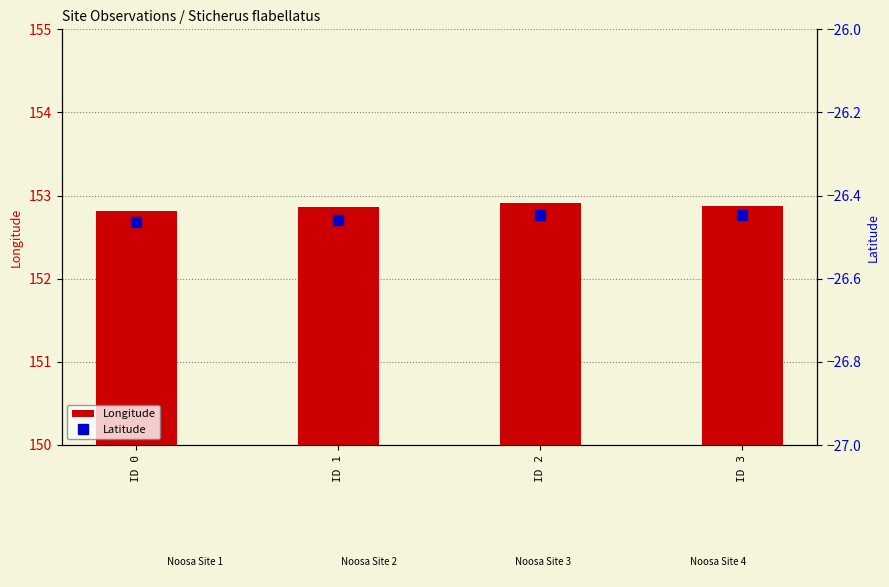

Reading left to right, transcribe all the data shown in this chart.

Longitude: 152.8	152.9	152.9	152.9
Latitude: -26.5	-26.5	-26.4	-26.4